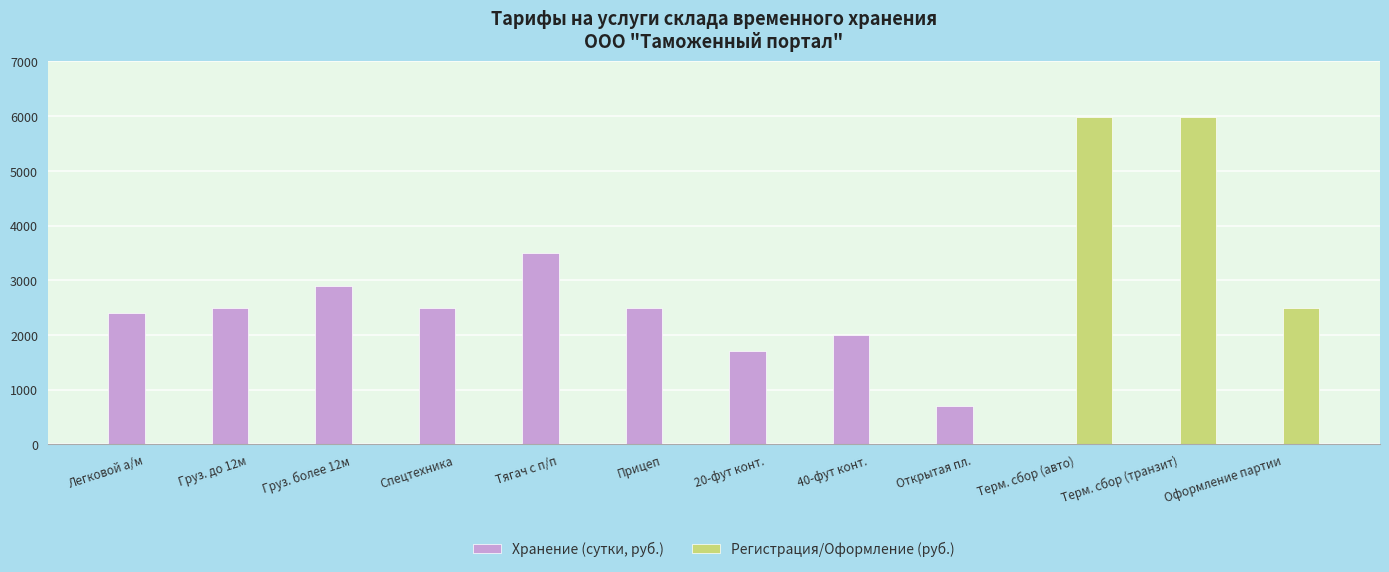

The value of Хранение (сутки, руб.) at Терм. сбор (транзит) is 0. True or false?

True